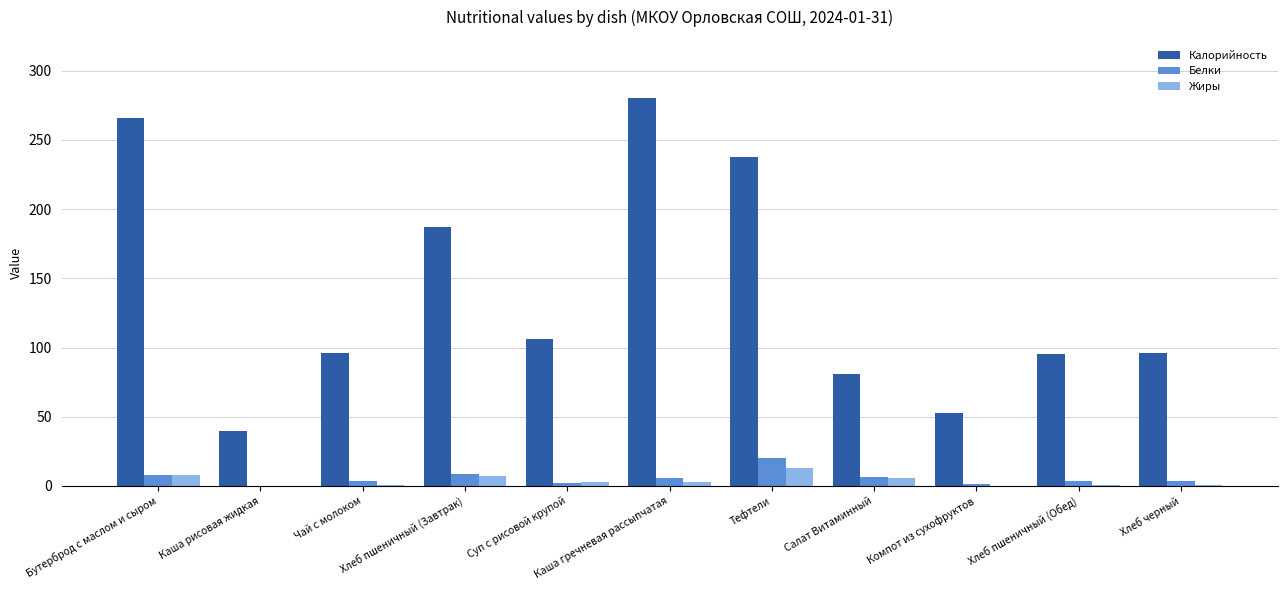

Which series has the largest total across all categories?

Калорийность